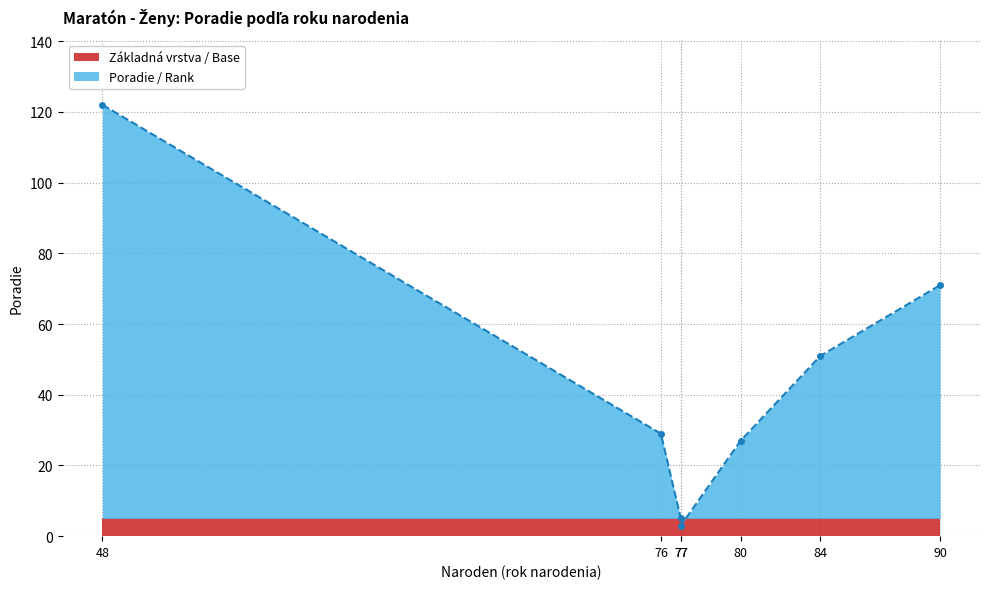

What is the greatest value displayed?

122